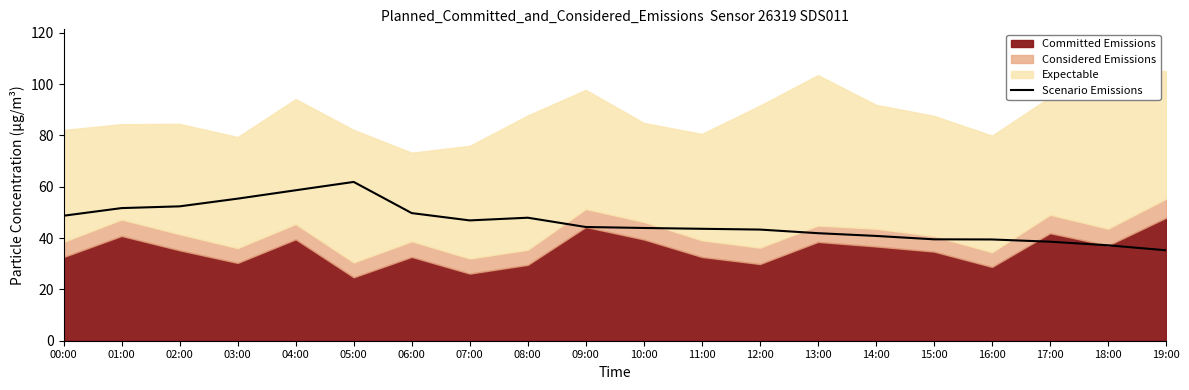

Which category has the highest value across all series?

05:00